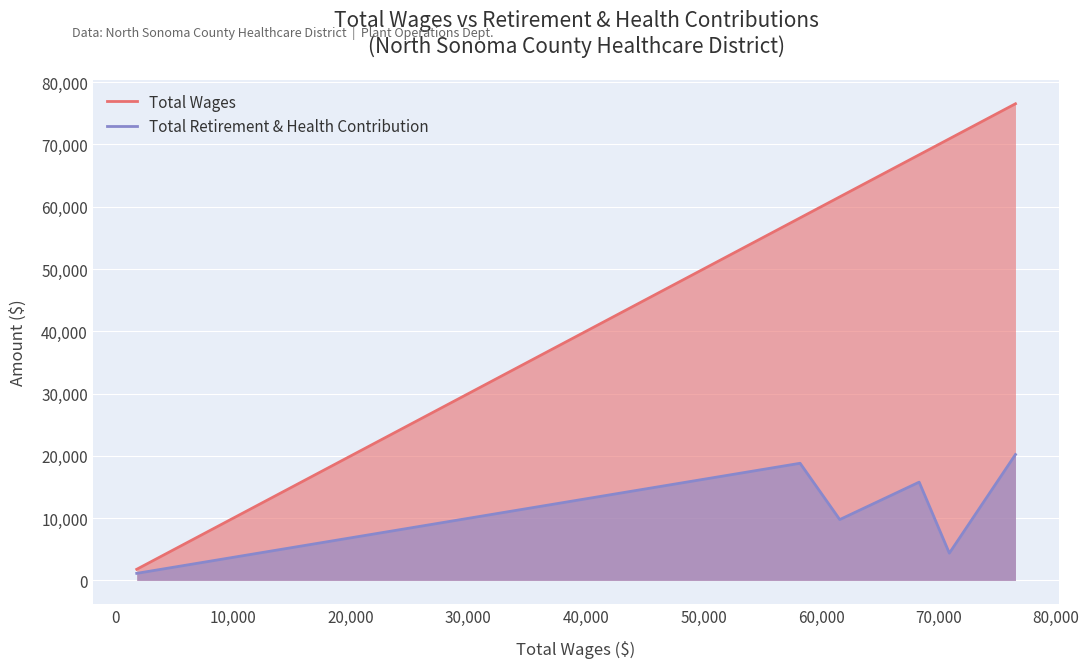

Which series has the largest range (max minus min)?

Total Wages